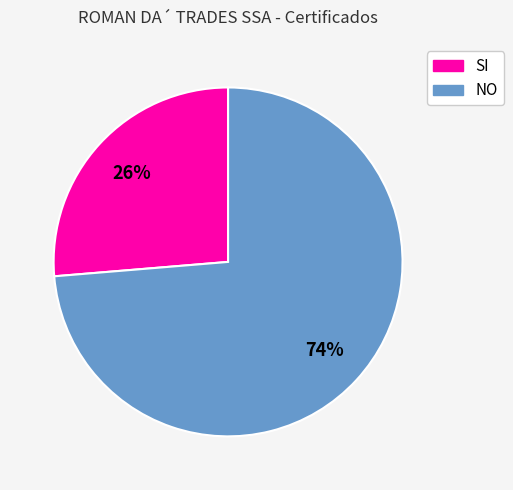

Approximately how many times larger is the value at NO compared to SI?

2.8